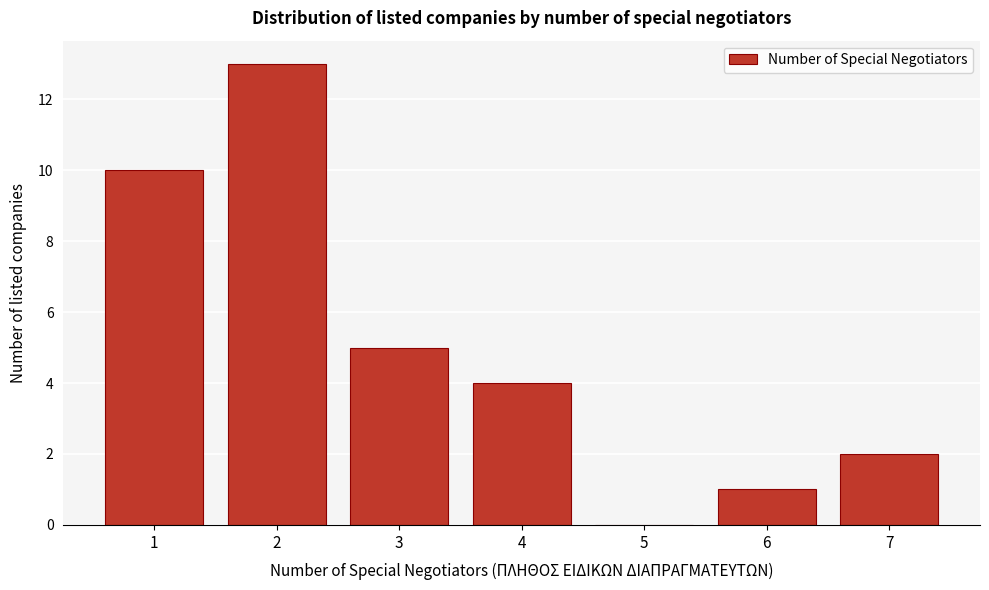

Over which range of the x-axis is the bar tallest?

1.5 to 2.5